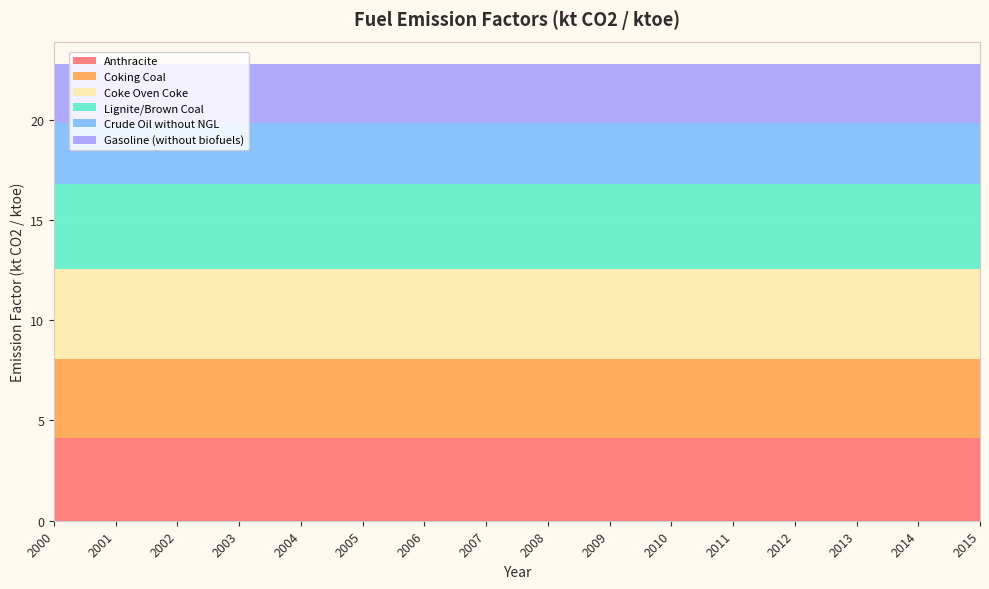

Reading left to right, what are all the values shown in this chart?

Anthracite: 4.1	4.1	4.1	4.1	4.1	4.1	4.1	4.1	4.1	4.1	4.1	4.1	4.1	4.1	4.1	4.1
Coking Coal: 4.0	4.0	4.0	4.0	4.0	4.0	4.0	4.0	4.0	4.0	4.0	4.0	4.0	4.0	4.0	4.0
Coke Oven Coke: 4.5	4.5	4.5	4.5	4.5	4.5	4.5	4.5	4.5	4.5	4.5	4.5	4.5	4.5	4.5	4.5
Lignite/Brown Coal: 4.2	4.2	4.2	4.2	4.2	4.2	4.2	4.2	4.2	4.2	4.2	4.2	4.2	4.2	4.2	4.2
Crude Oil without NGL: 3.1	3.1	3.1	3.1	3.1	3.1	3.1	3.1	3.1	3.1	3.1	3.1	3.1	3.1	3.1	3.1
Gasoline (without biofuels): 2.9	2.9	2.9	2.9	2.9	2.9	2.9	2.9	2.9	2.9	2.9	2.9	2.9	2.9	2.9	2.9